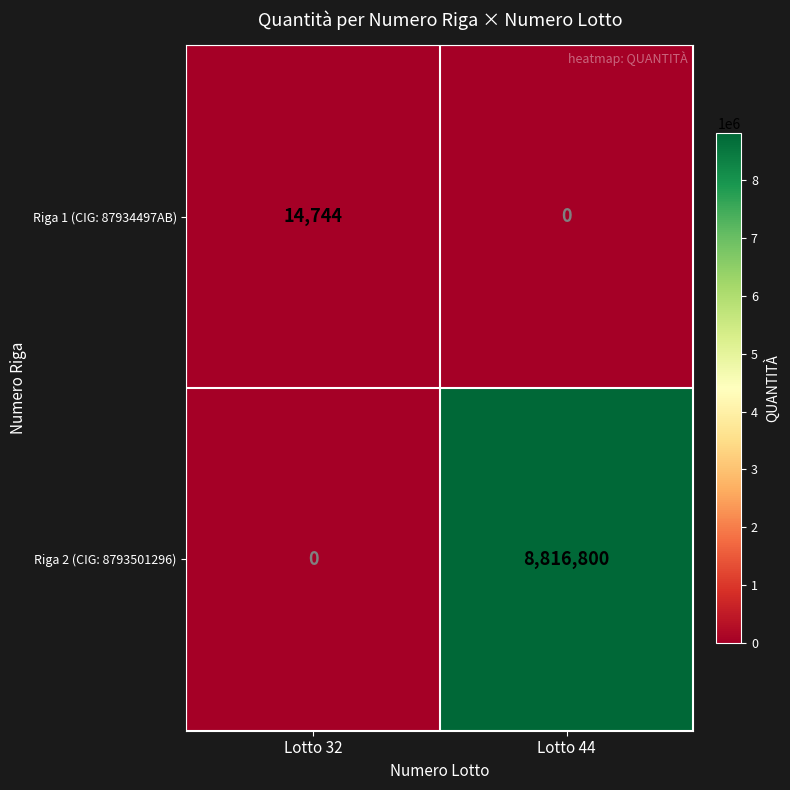

Is it true that Riga 1 (CIG: 87934497AB) equals 23640 at Lotto 32?

False